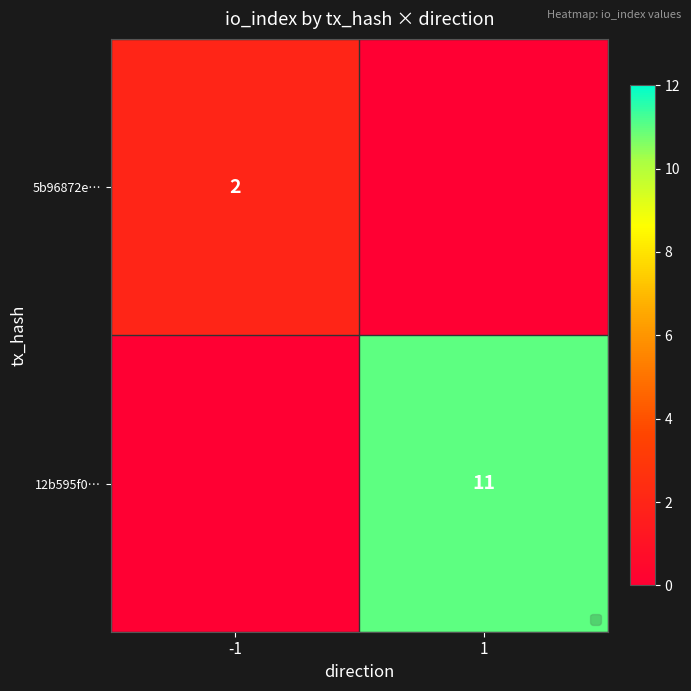

The value of 5b96872e… at -1 is 2. True or false?

True